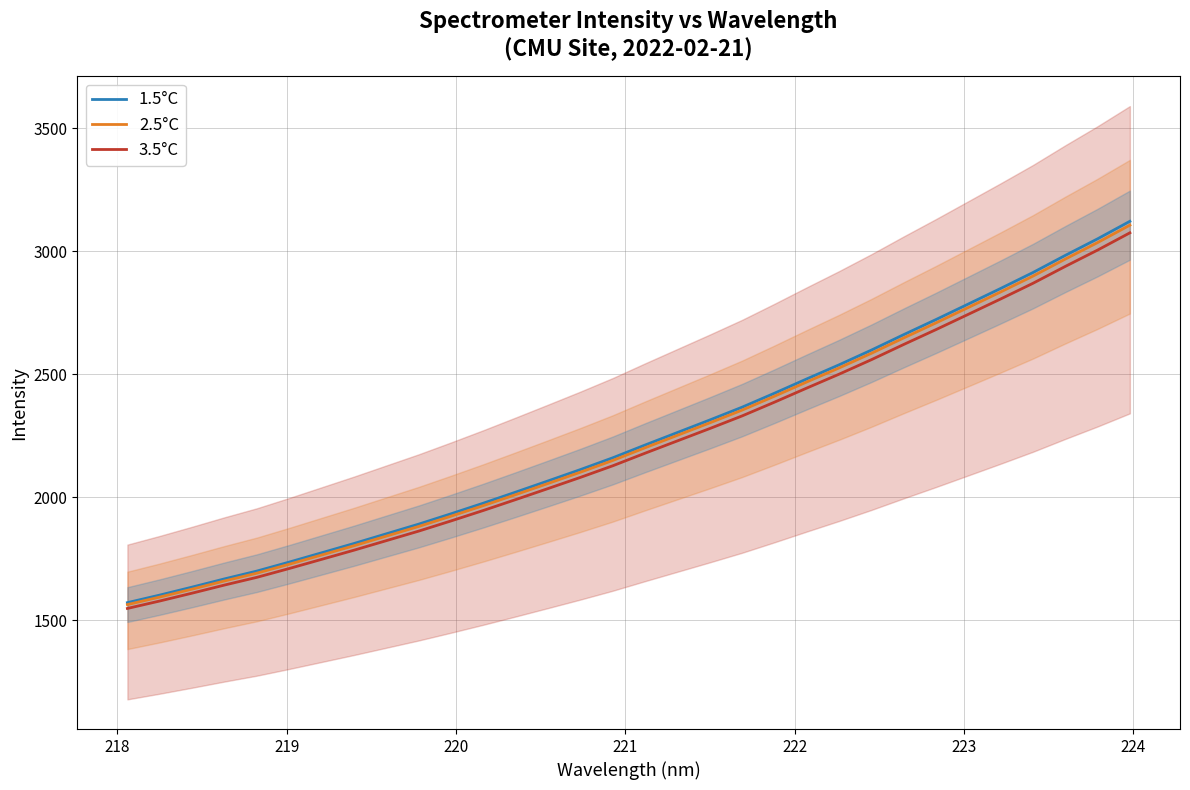

What is the maximum value for 3.5°C?

3074.9